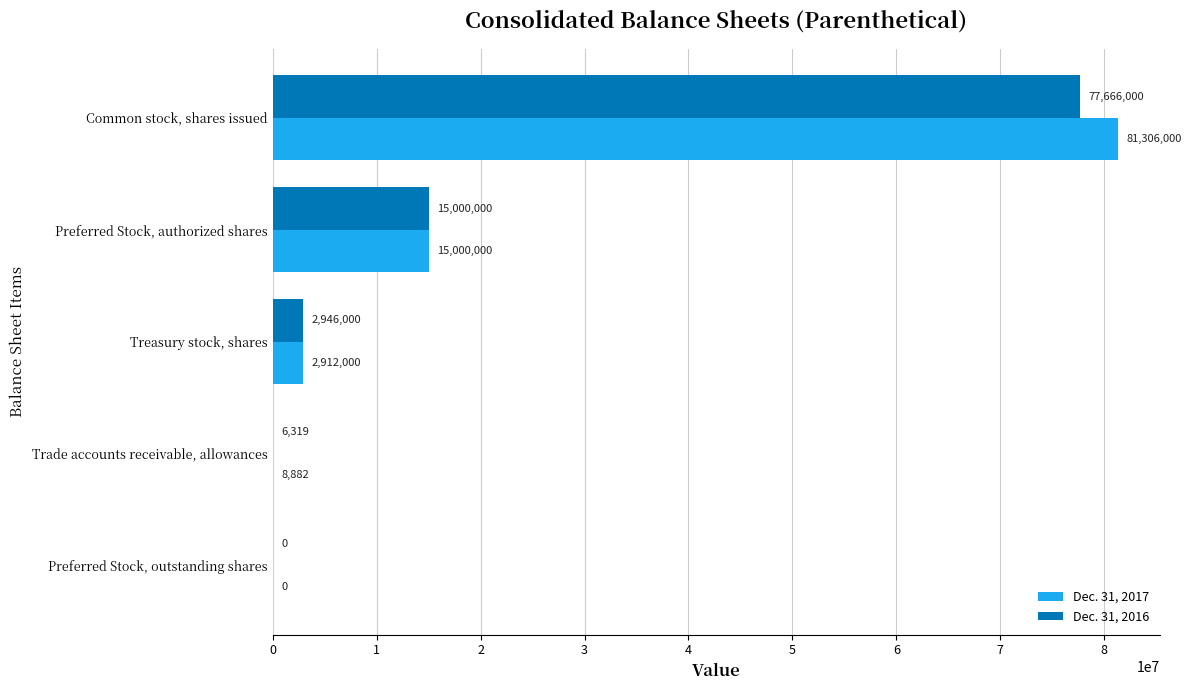

True or false: Dec. 31, 2017 has a value of 143237379 at Common stock, shares issued.

False